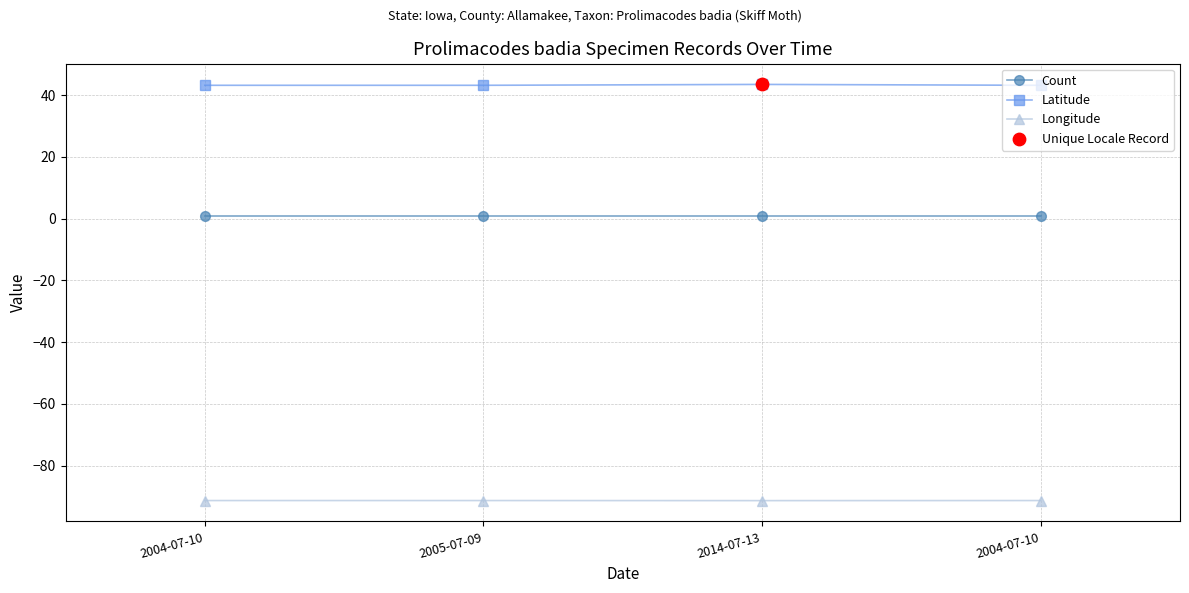

Does the chart have visible grid lines?

Yes